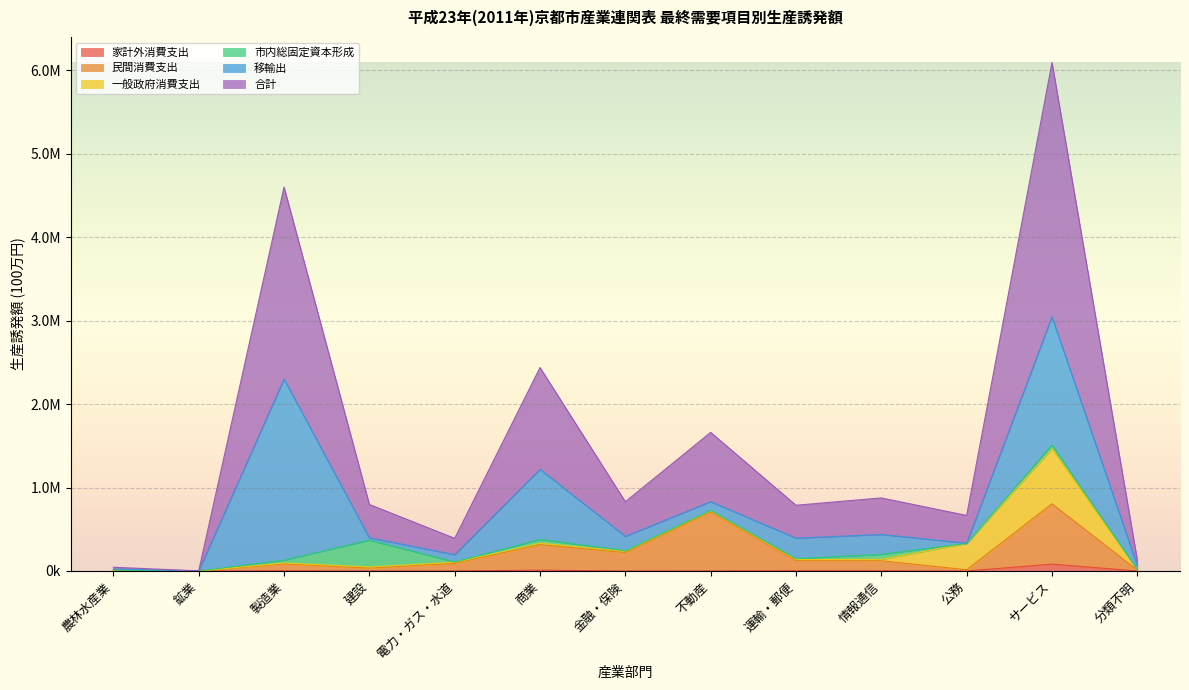

Read the 合計 value at 情報通信.

875185.2